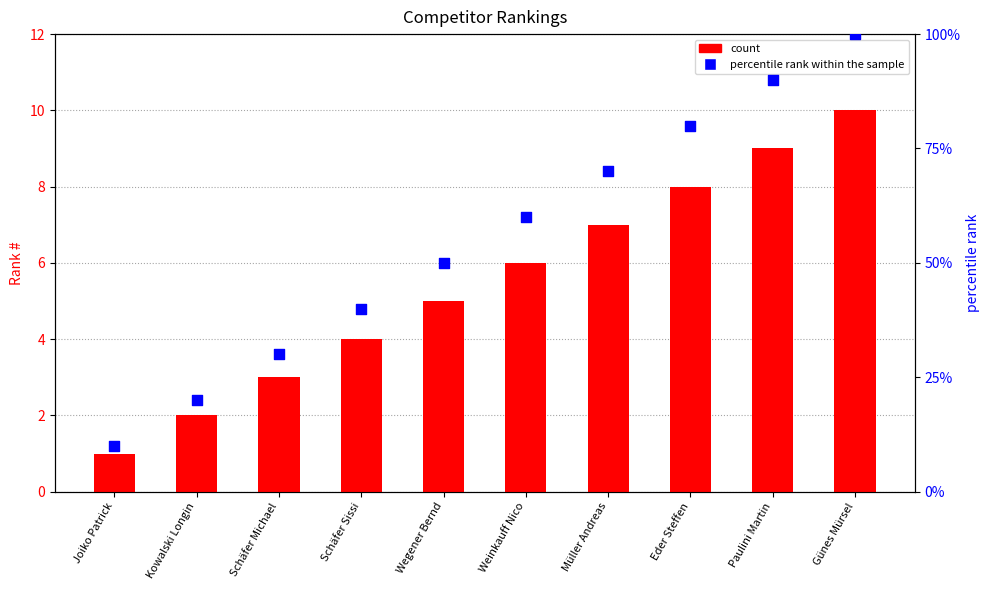

At how many categories does at least one series exceed 19?

9